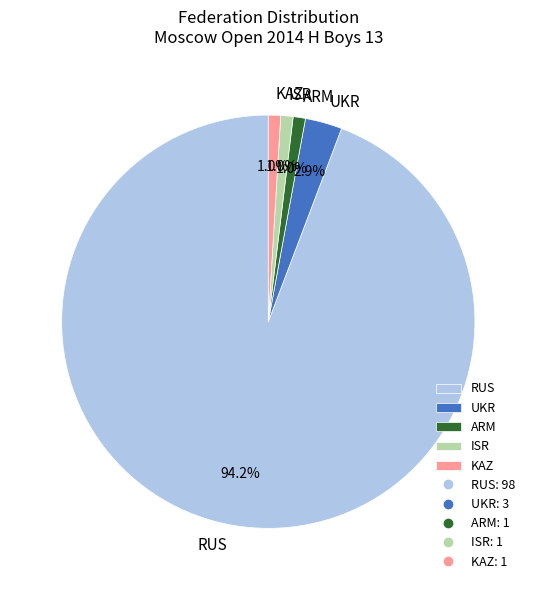

Is the sum of RUS and ISR greater than half?

Yes